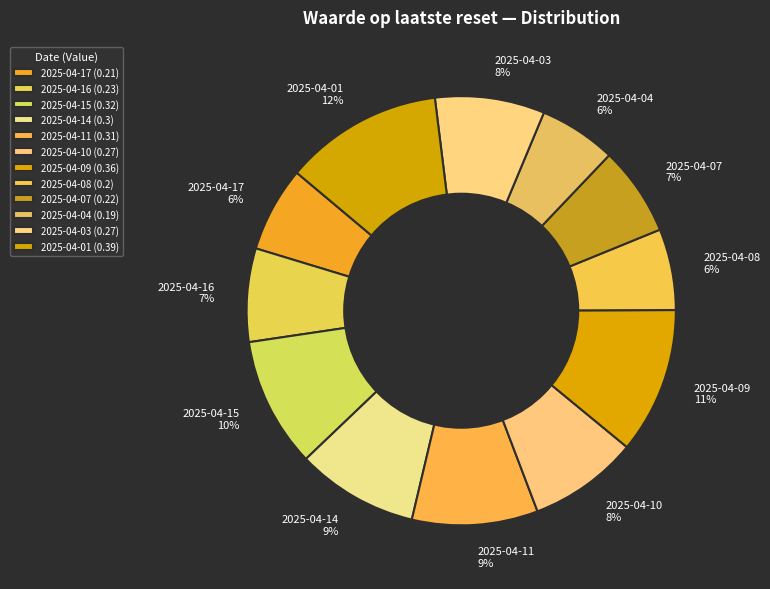

To the nearest percent, what percentage of the pie is 2025-04-17 6%?

6%